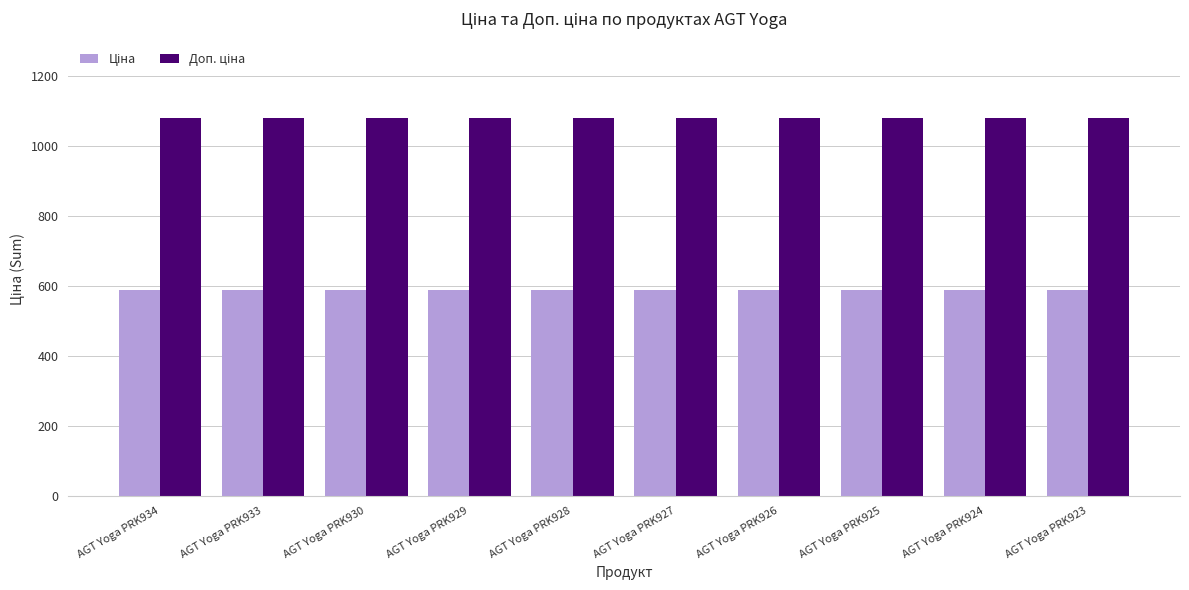

What is the spread (max minus min) of values at AGT Yoga PRK933?

491.7